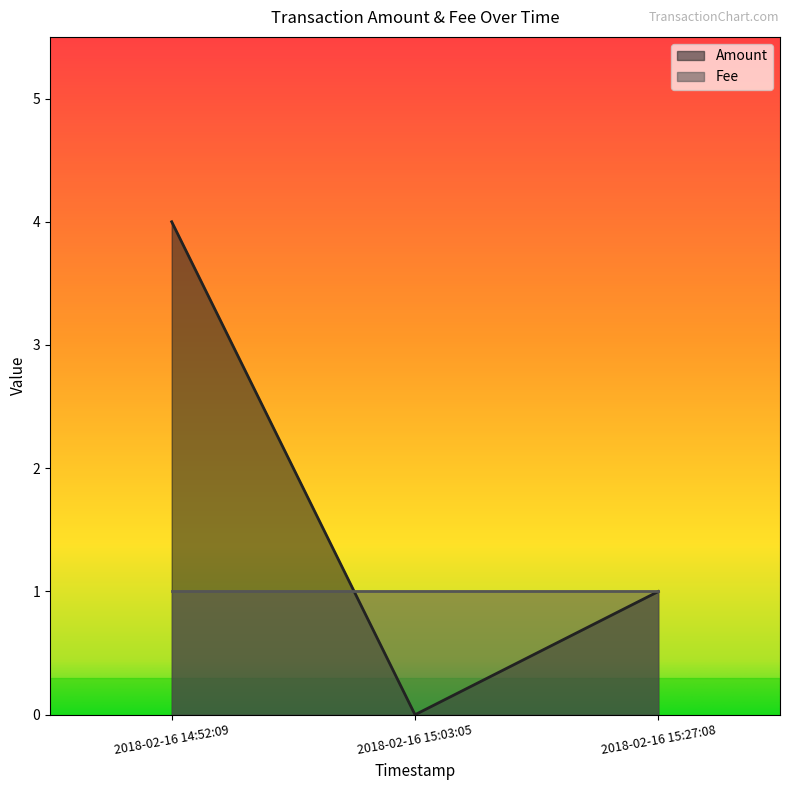

How many lines are shown in the chart?

2